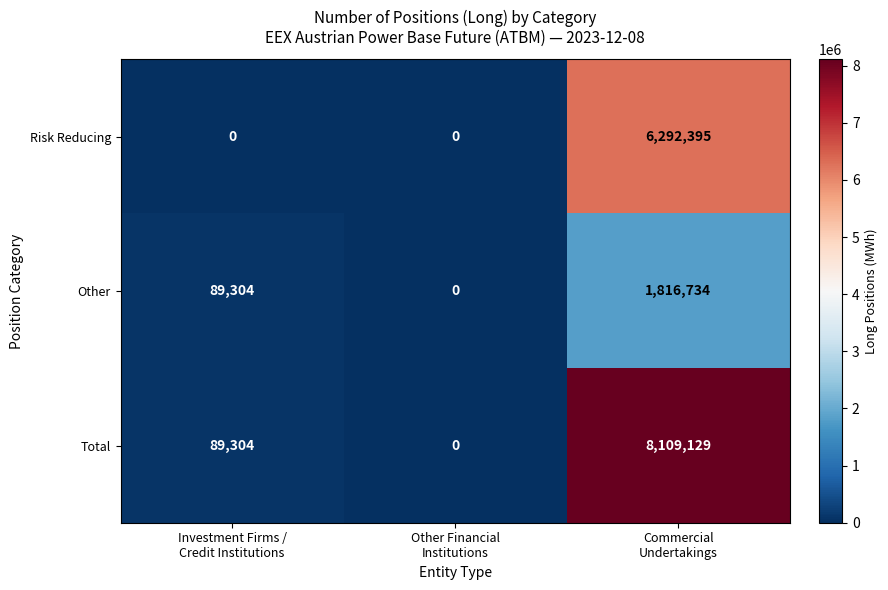

Which series has the largest range (max minus min)?

Total